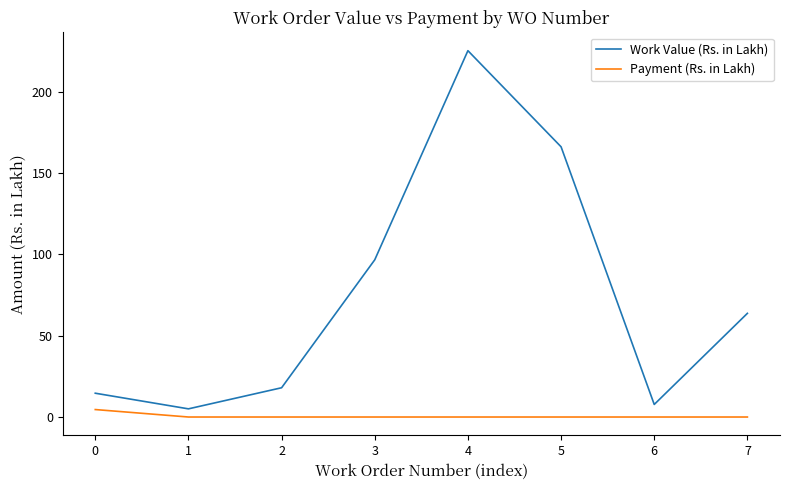

True or false: Work Value (Rs. in Lakh) and Payment (Rs. in Lakh) intersect in this chart.

False